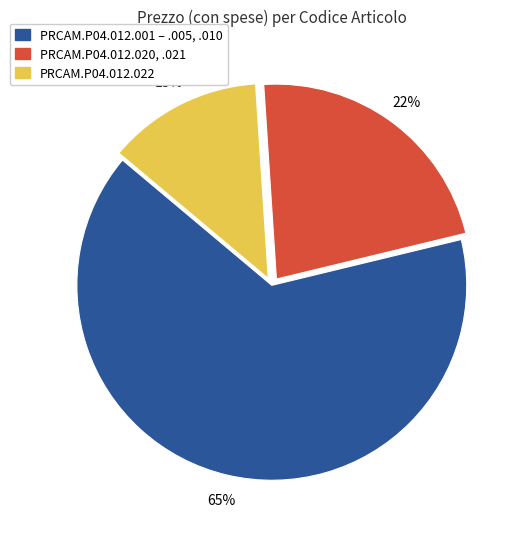

To the nearest percent, what is the average slice percentage?

33%